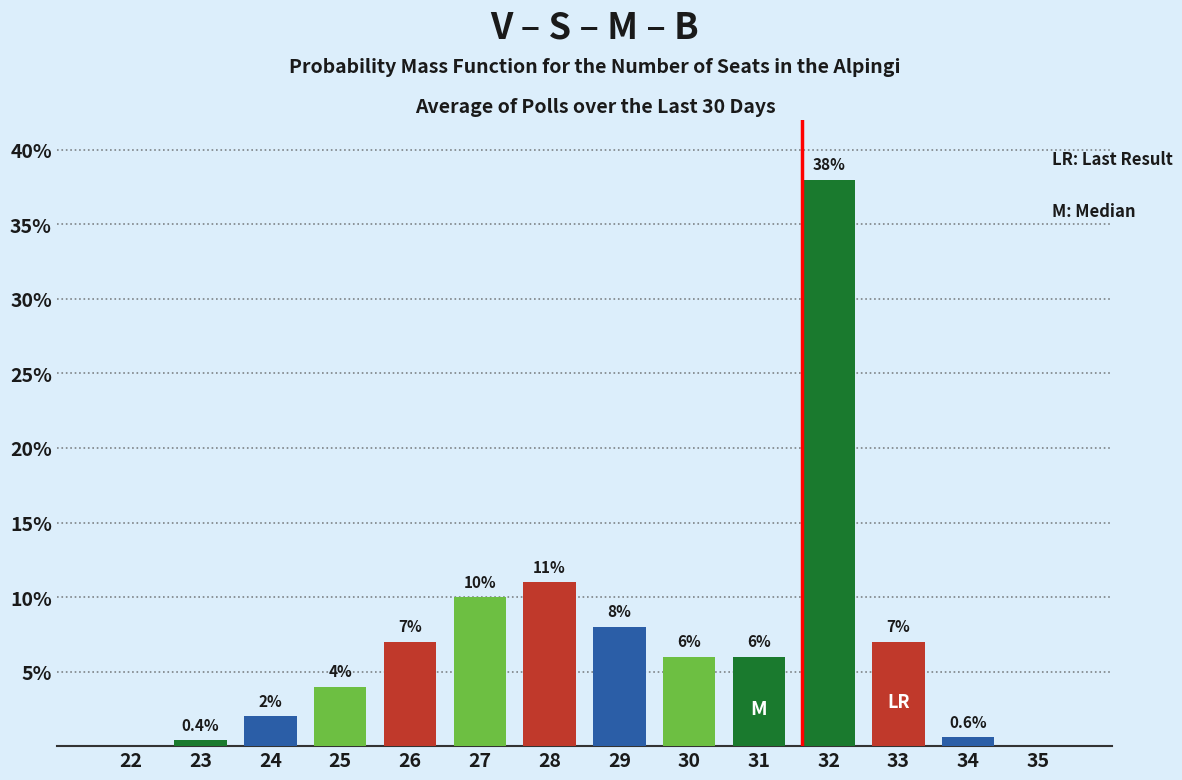

Reading right to left, extract all data points from this chart.

35=0.0	34=0.6	33=7.0	32=38.0	31=6.0	30=6.0	29=8.0	28=11.0	27=10.0	26=7.0	25=4.0	24=2.0	23=0.4	22=0.0